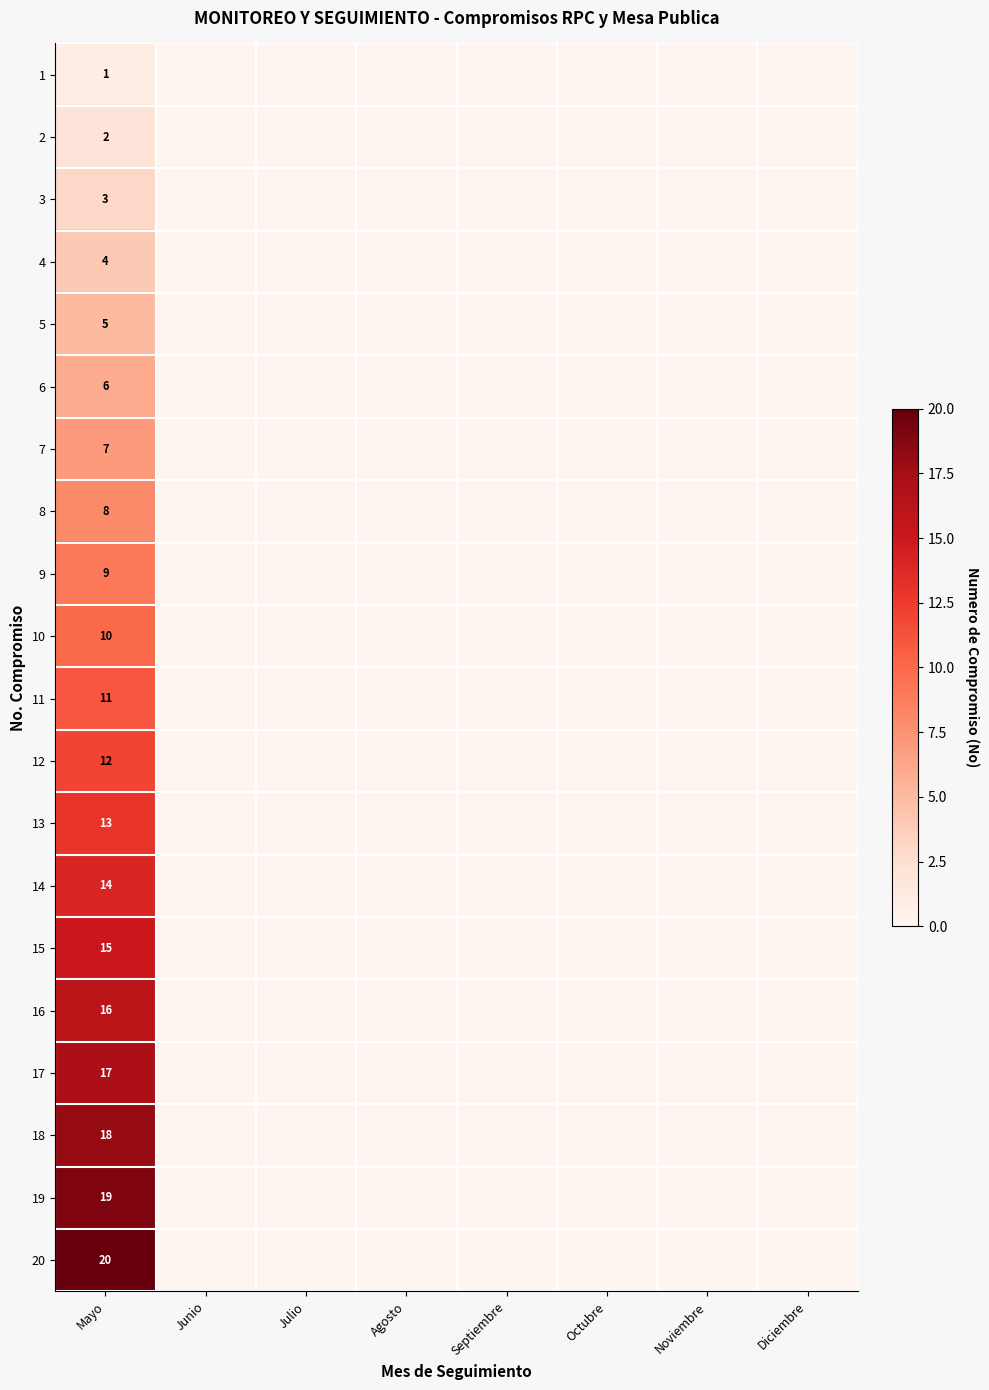

What is the difference between the highest and lowest values at Mayo?

19